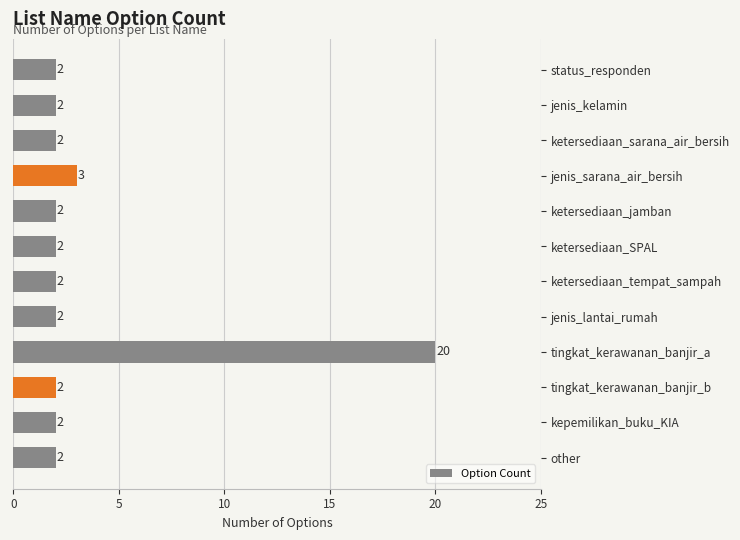

Where is the data nearest to the value 11?

jenis_sarana_air_bersih